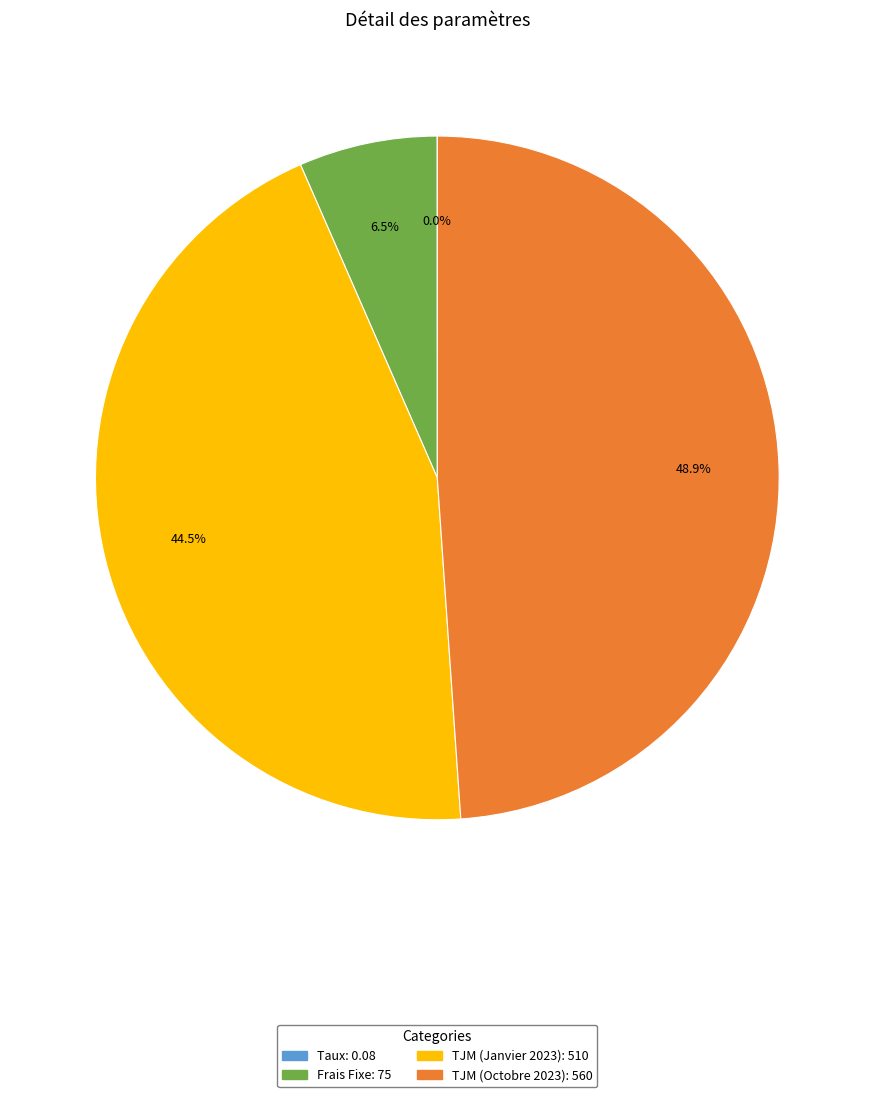

Is TJM (Octobre 2023) the majority of the pie?

No